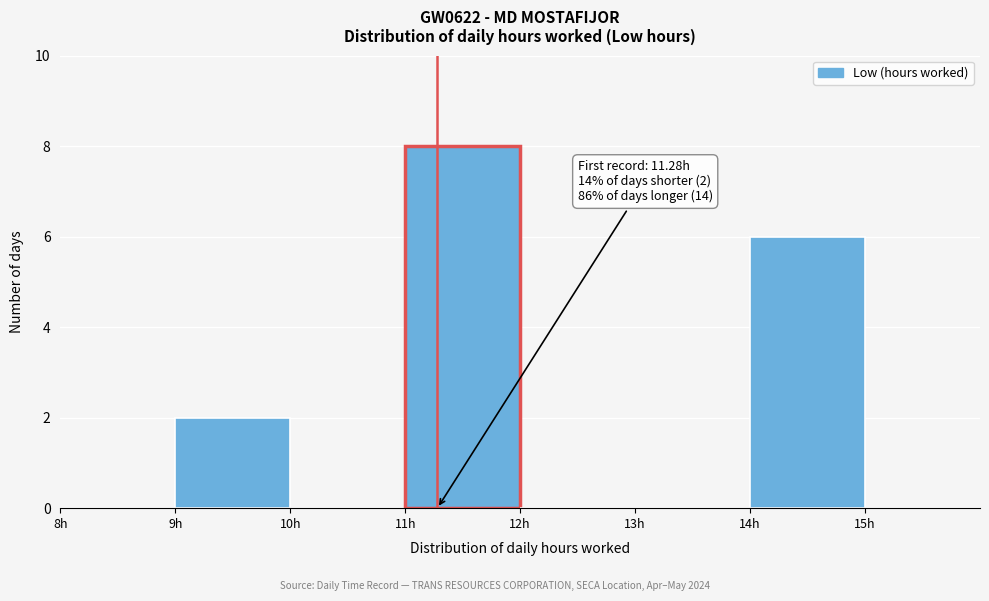

Which range on the x-axis has the tallest bar?

11 to 12